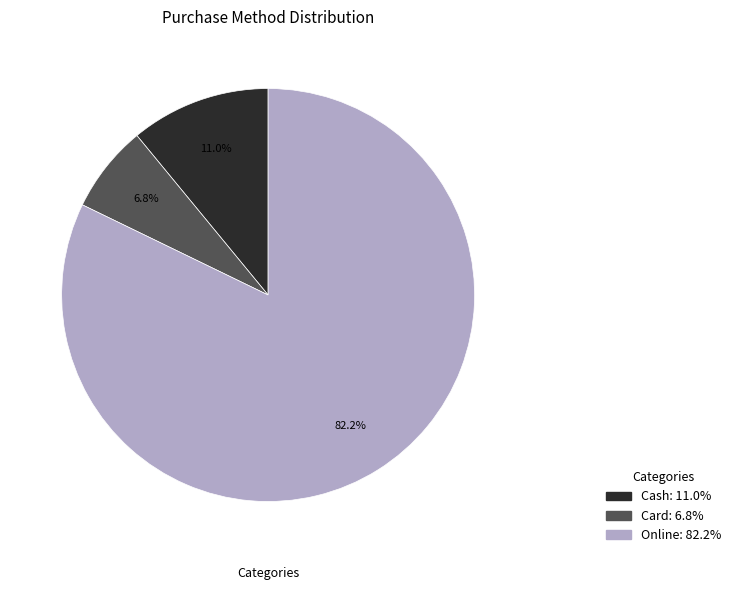

Is it true that Cash is 25% of the pie?

False